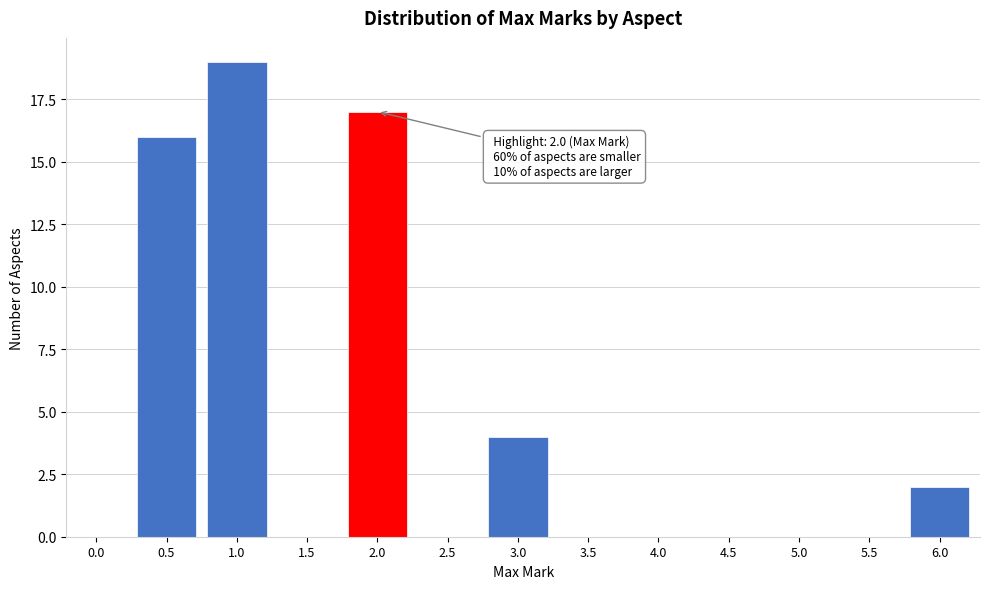

Reading right to left, extract all data points from this chart.

6.0=2	5.5=0	5.0=0	4.5=0	4.0=0	3.5=0	3.0=4	2.5=0	2.0=17	1.5=0	1.0=19	0.5=16	0.0=0